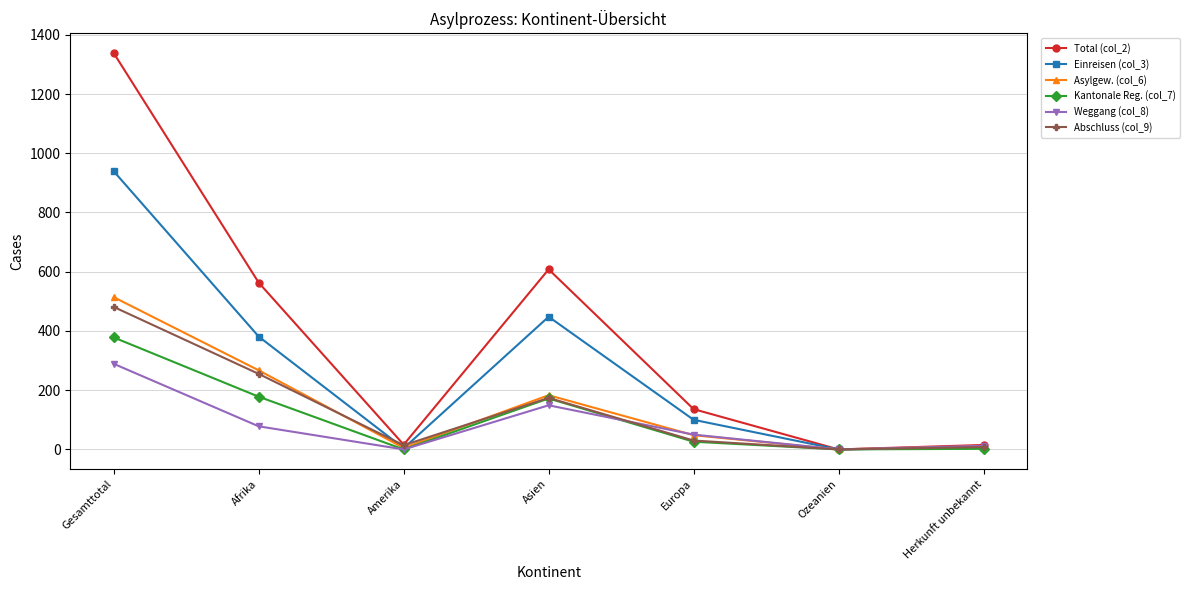

Which series changed the most between Afrika and Amerika?

Total (col_2)